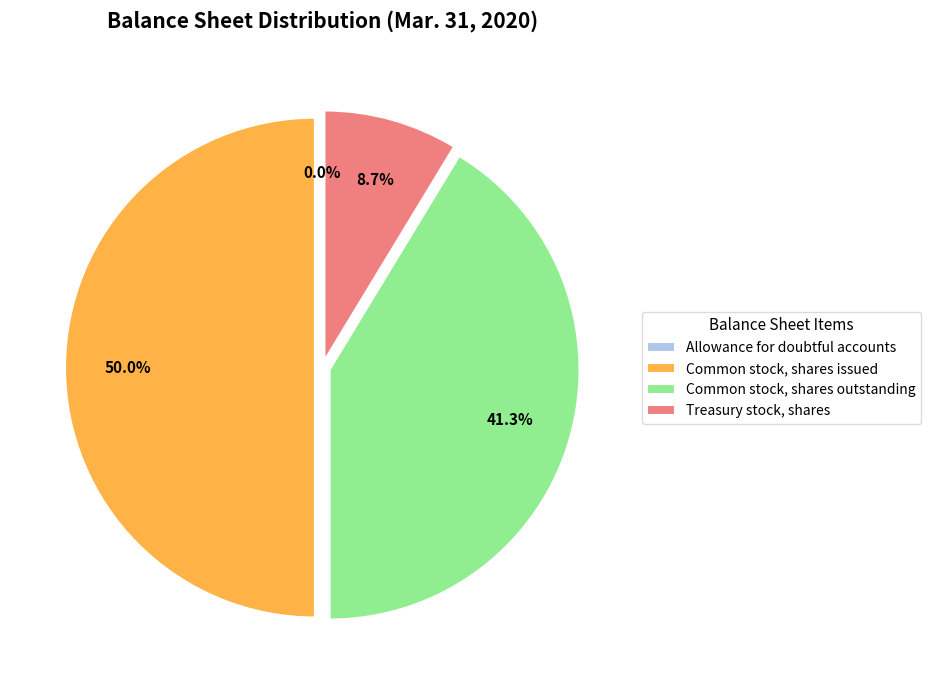

To the nearest percent, what is the average slice percentage?

25%